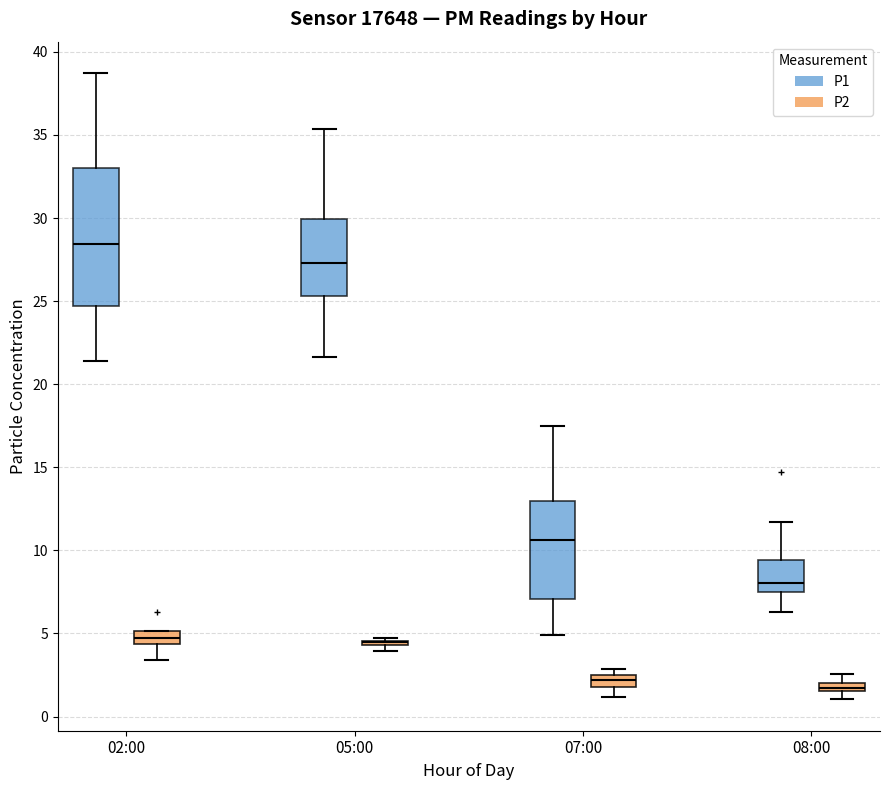

Where does the lower whisker of the box for 07:00 (P1) end on the y-axis? The values are not printed on the chart, so give them approximately, as read against the axis.

5.0